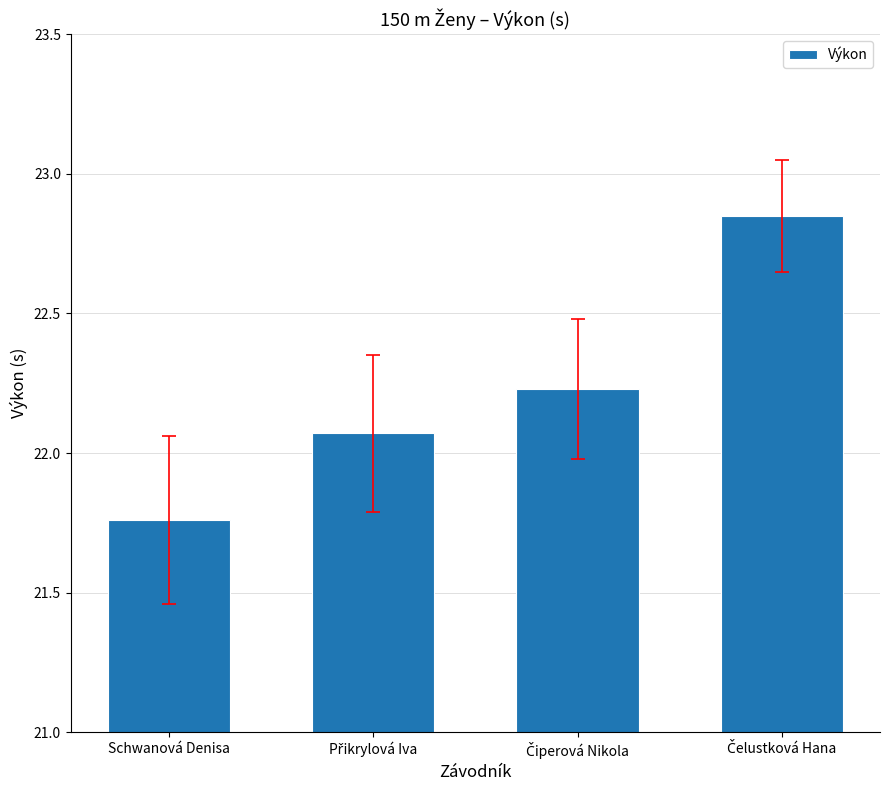

What is the label of the 1st bar from the left?

Schwanová Denisa